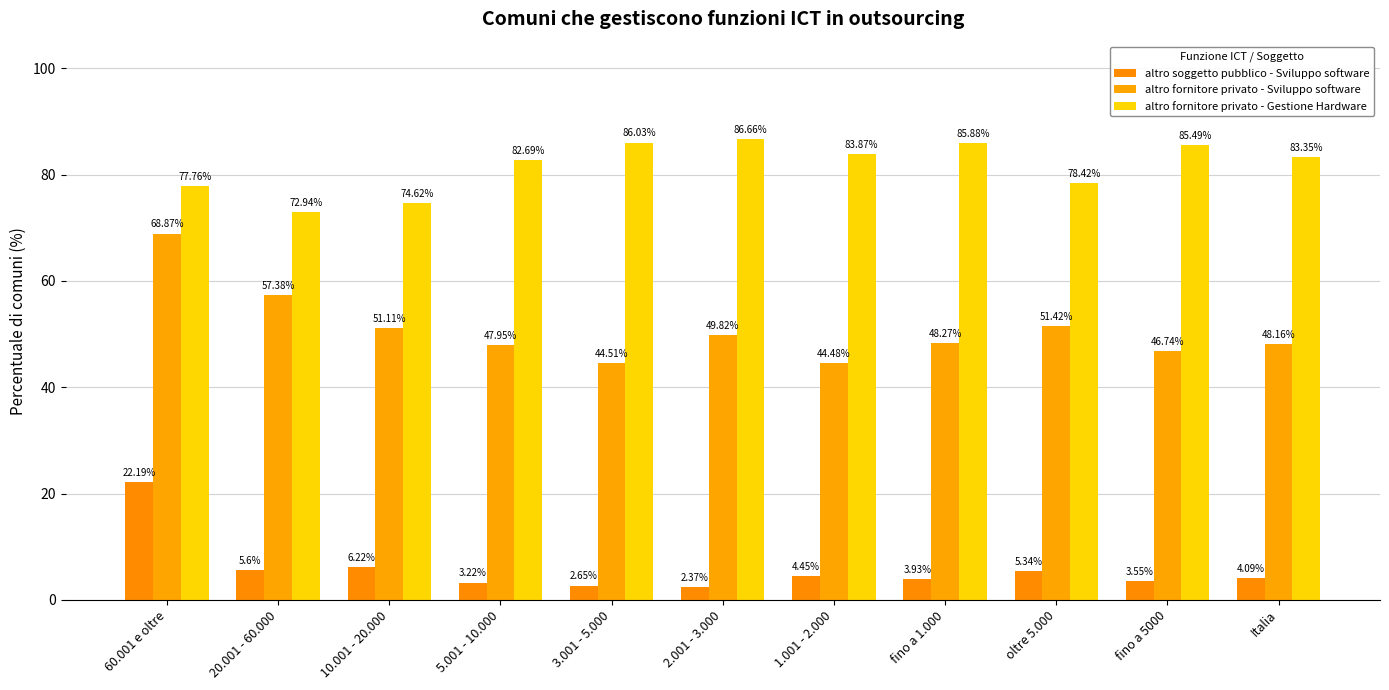

Reading left to right, transcribe all the data shown in this chart.

altro soggetto pubblico - Sviluppo software: 22.2	5.6	6.2	3.2	2.6	2.4	4.5	3.9	5.3	3.5	4.1
altro fornitore privato - Sviluppo software: 68.9	57.4	51.1	48.0	44.5	49.8	44.5	48.3	51.4	46.7	48.2
altro fornitore privato - Gestione Hardware: 77.8	72.9	74.6	82.7	86.0	86.7	83.9	85.9	78.4	85.5	83.3